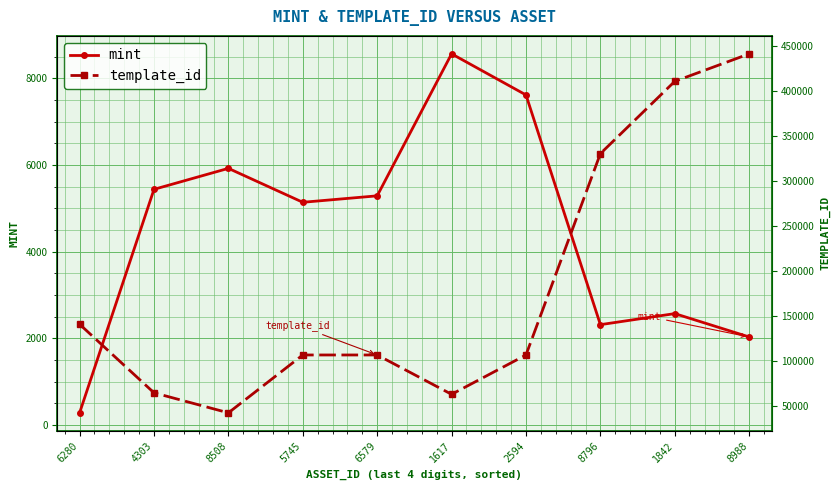

How many lines are shown in the chart?

2